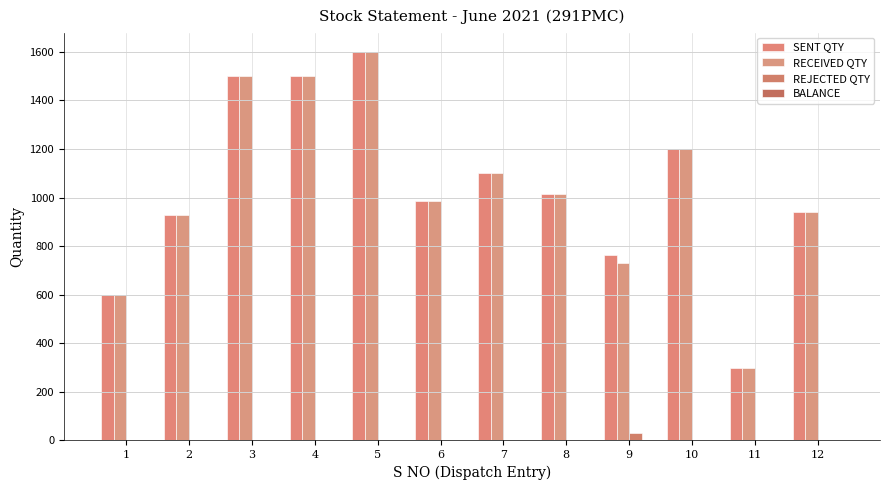

What is the difference between the maximum and second lowest values in the REJECTED QTY series?

31